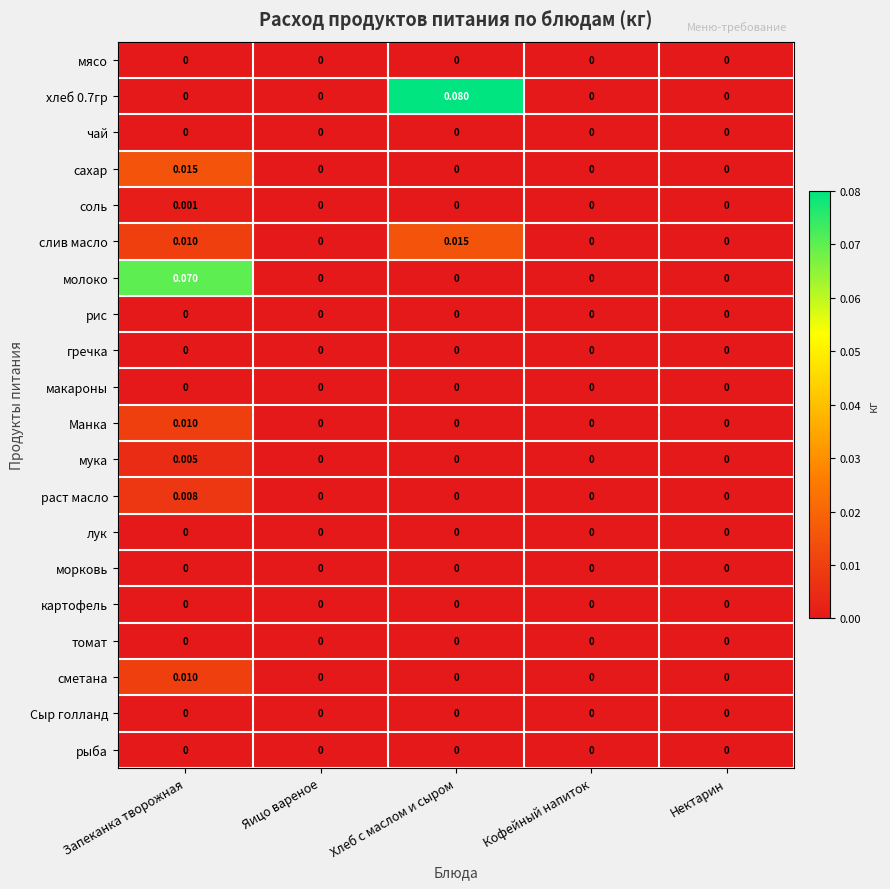

Count the number of data series in this chart.

20